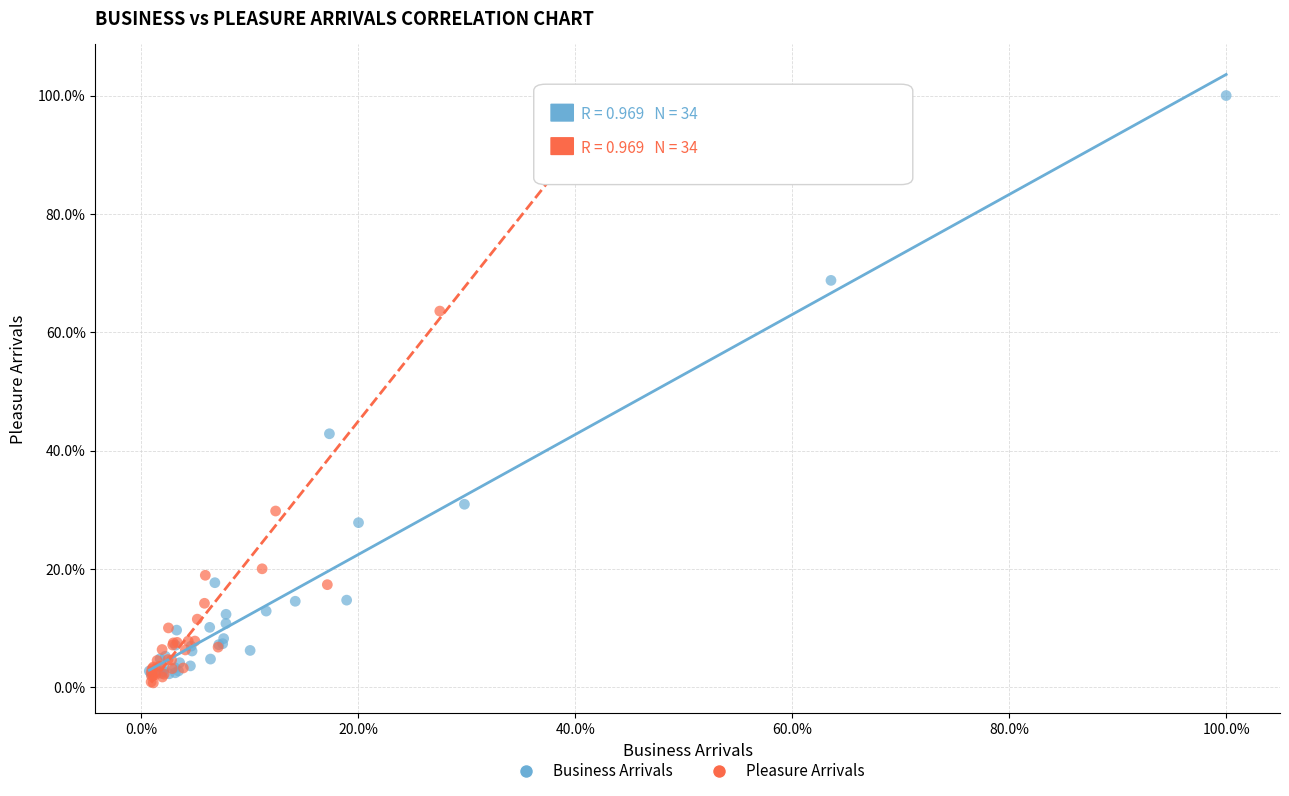

Which series has the largest Y range (max minus min)?

Pleasure Arrivals